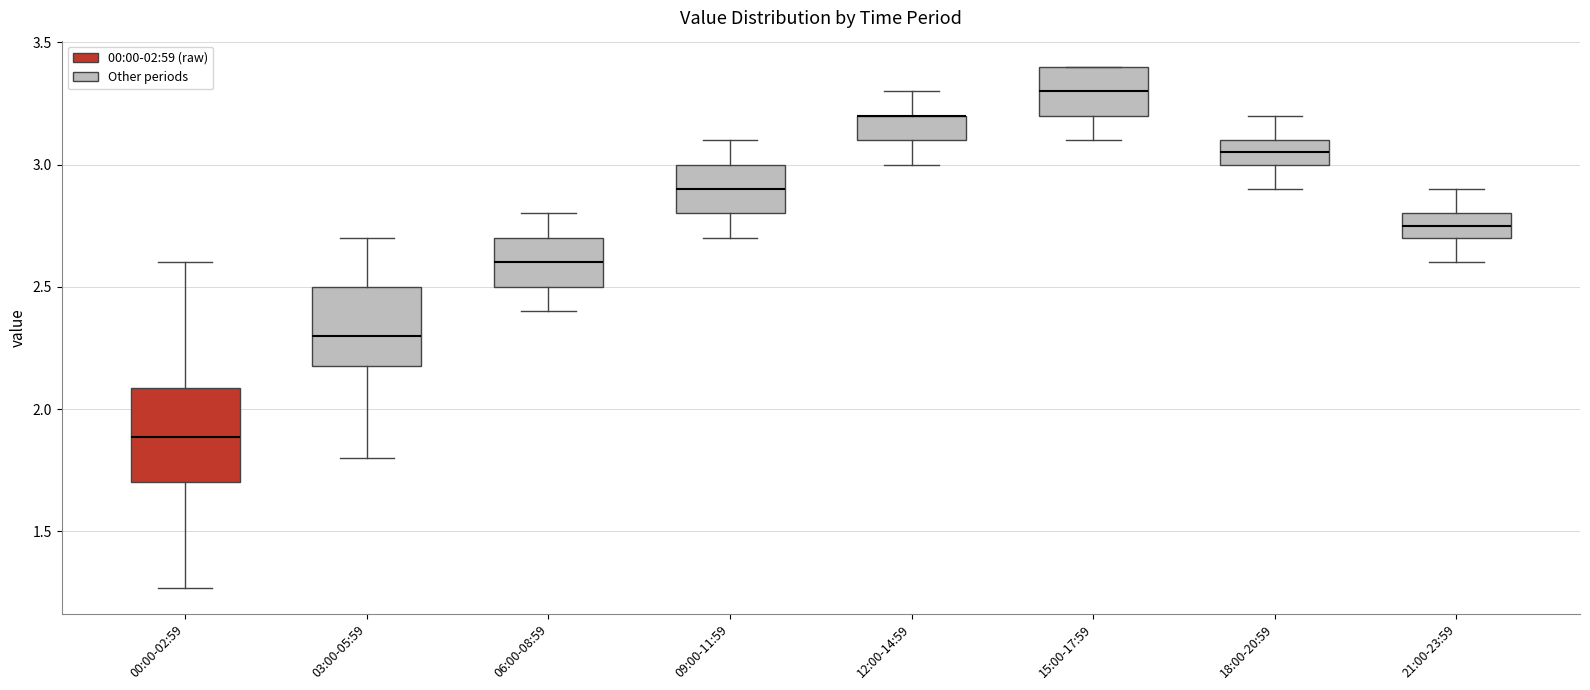

Which box is the tallest, from its lower edge to its upper edge?

00:00-02:59